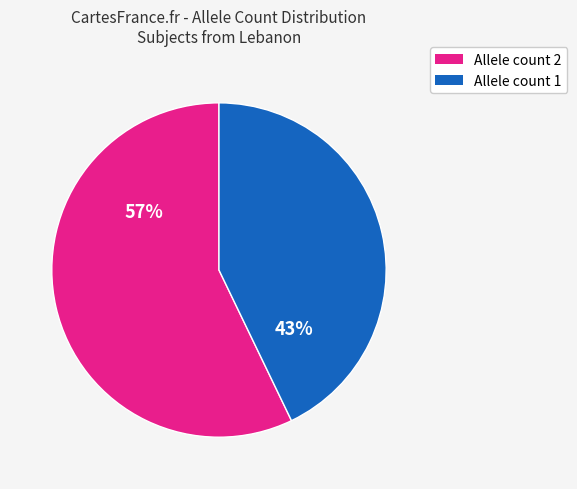

Does any single category account for the majority?

Yes